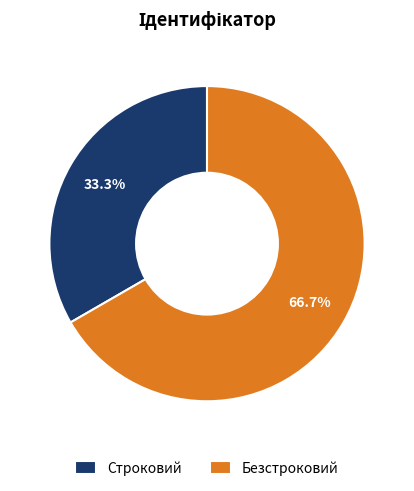

How many slices are in this pie chart?

2